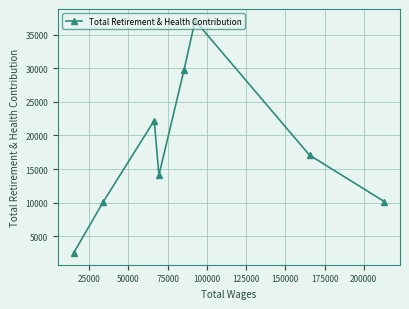

What is the difference between the second highest and second lowest values?

19632